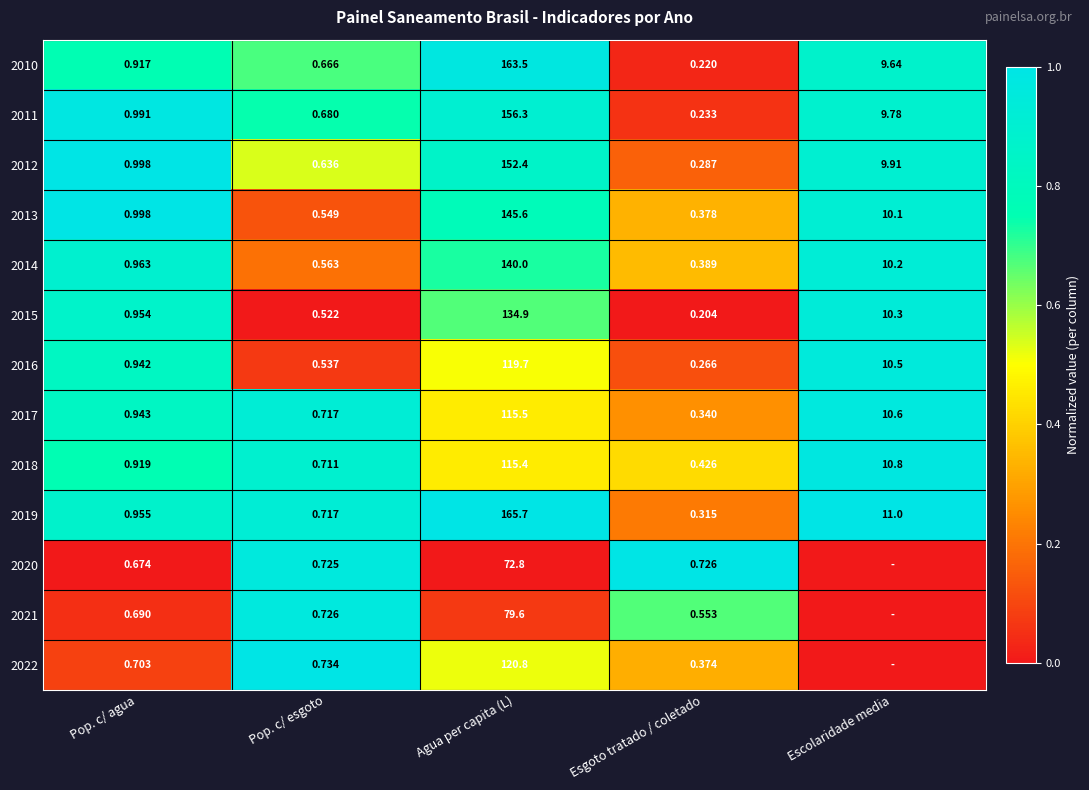

Rank the categories by 2014 value from lowest to highest.

Esgoto tratado / coletado, Pop. c/ esgoto, Pop. c/ agua, Escolaridade media, Agua per capita (L)